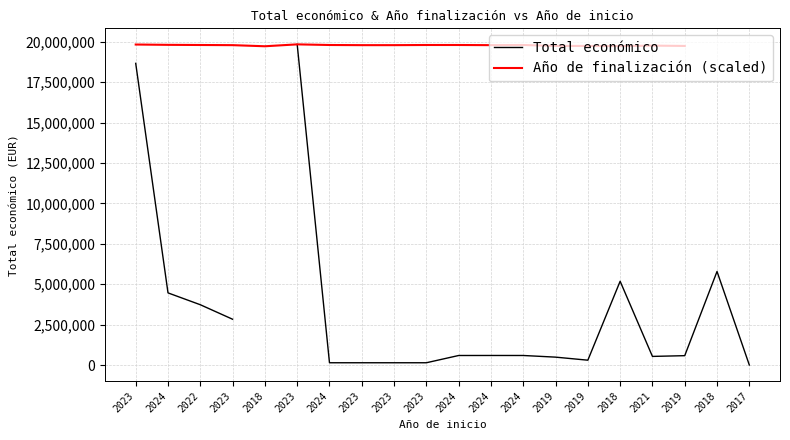

Read the Total económico value at 2017.

11096.0